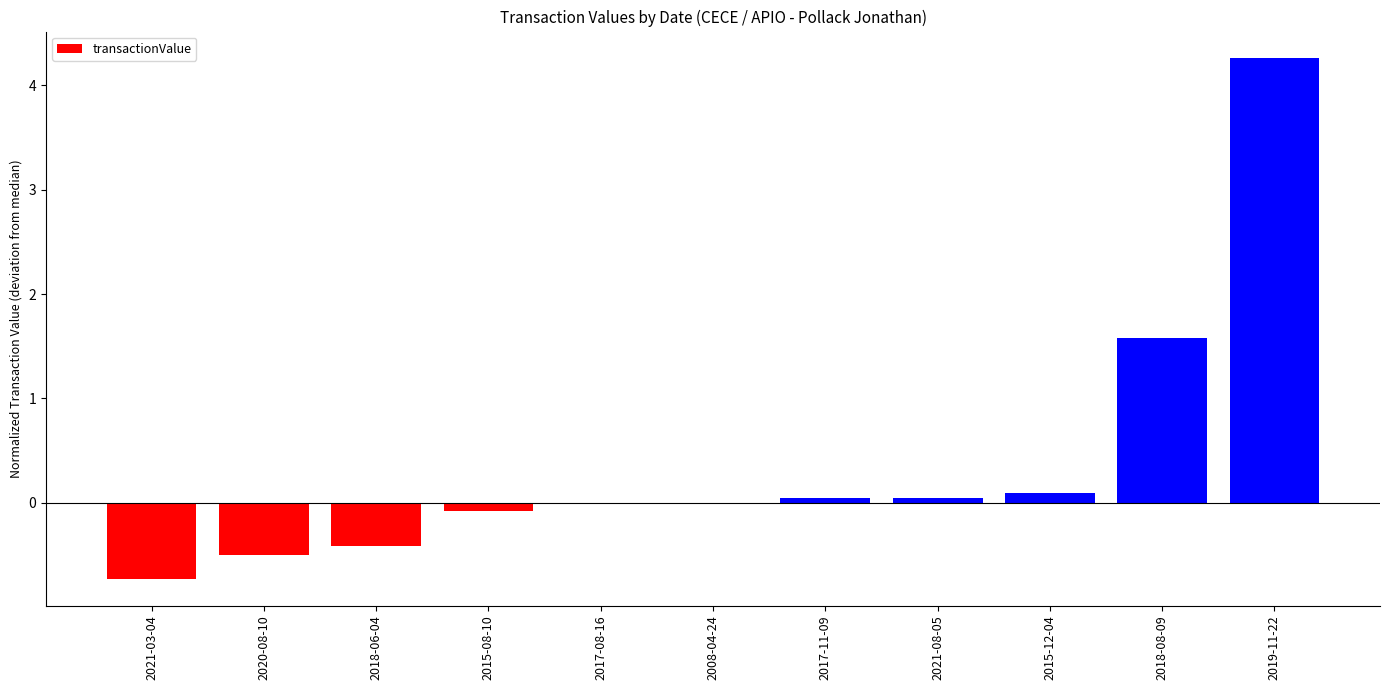

Is it true that the value at 2015-08-10 is -0.1?

True